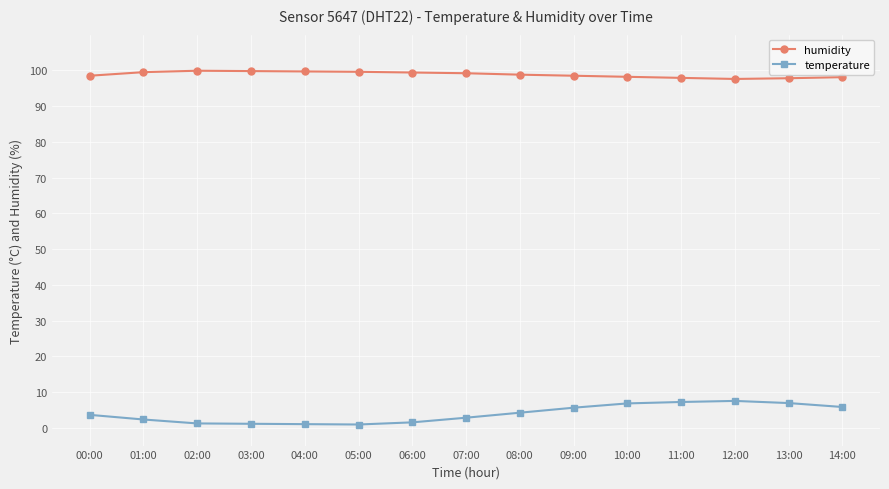

At 01:00, list the series in order from smallest to largest.

temperature, humidity